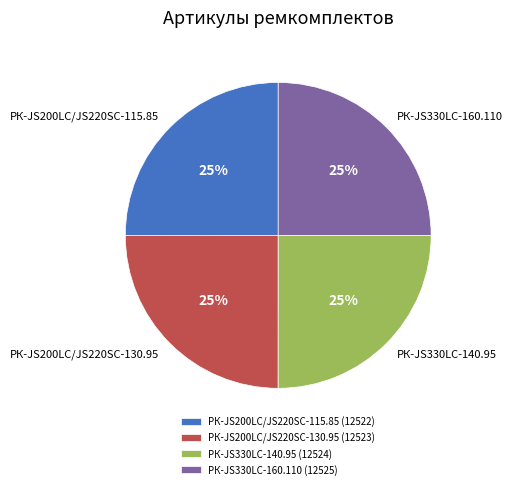

To the nearest percent, what is the average slice percentage?

25%